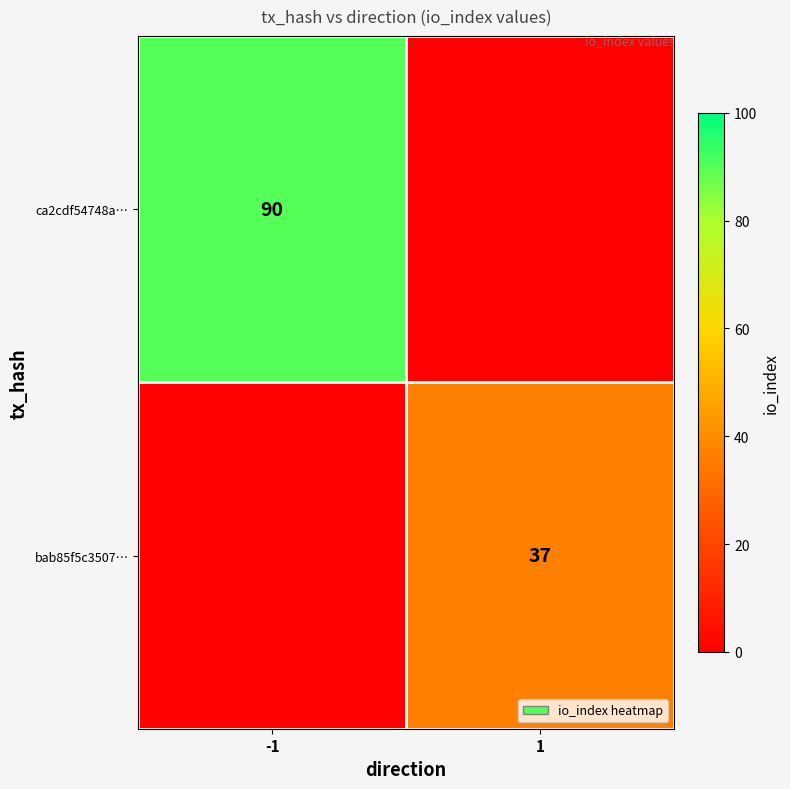

True or false: ca2cdf54748a… has a value of 159 at -1.

False